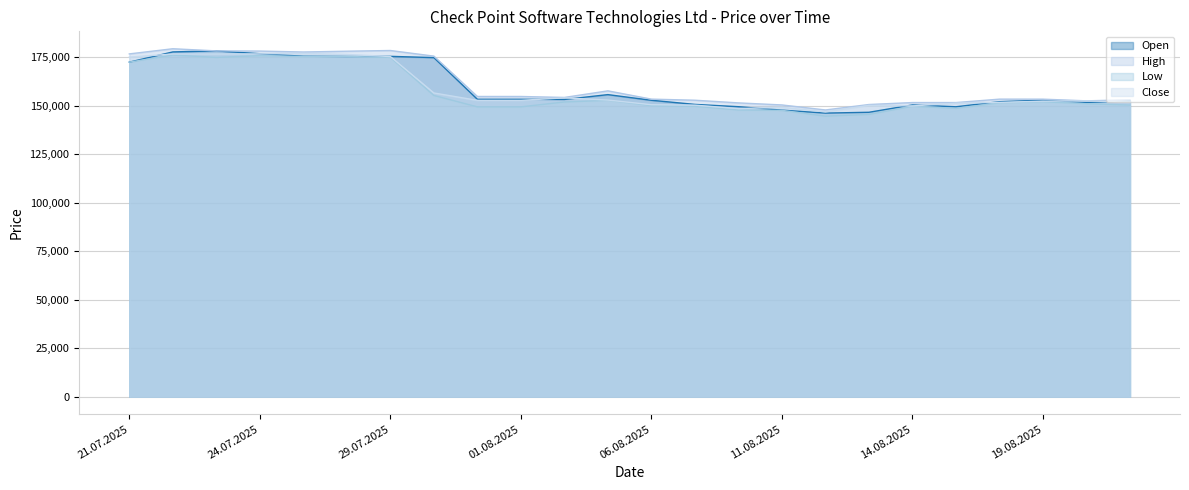

What is the total value across all series at 14.08.2025?

601946